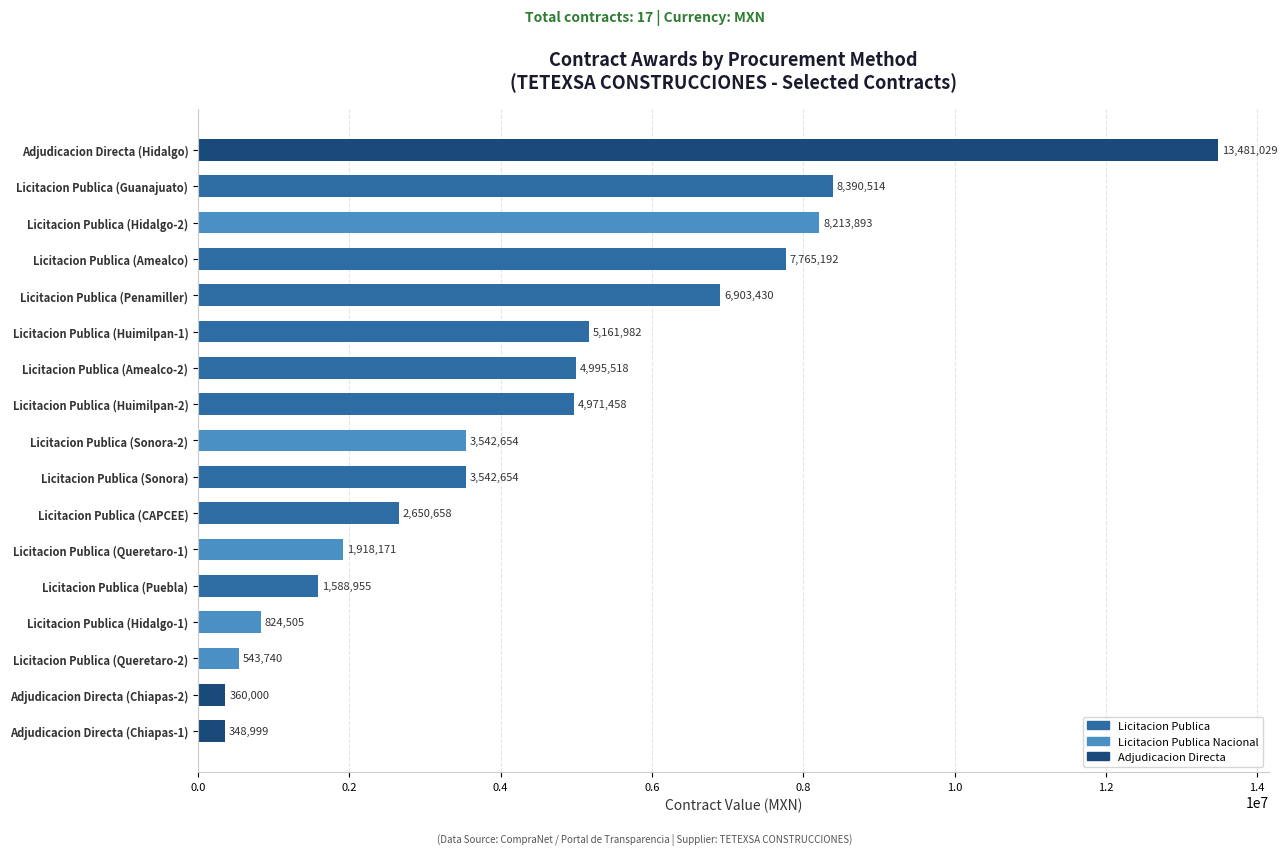

What is the difference between the second highest and second lowest values?

8030513.8